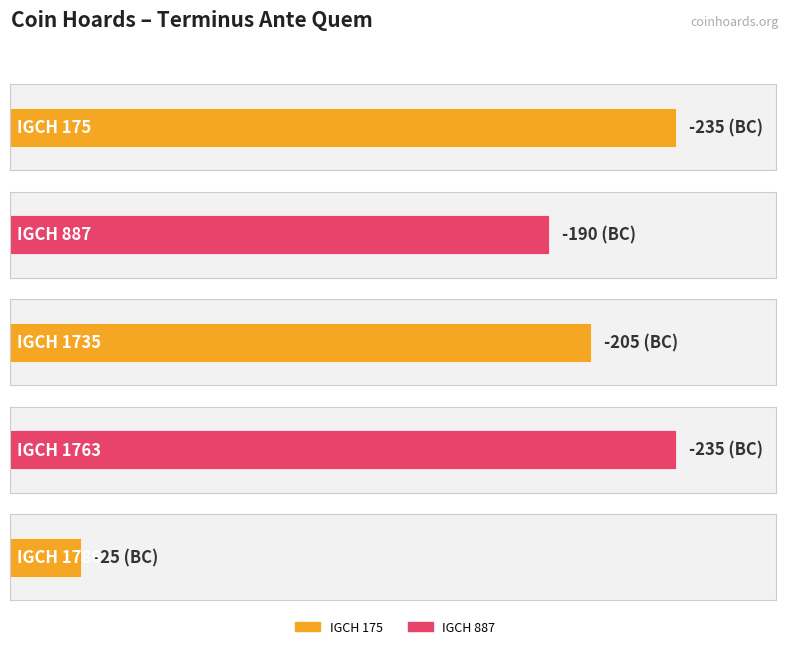

Does the chart contain any negative values?

Yes